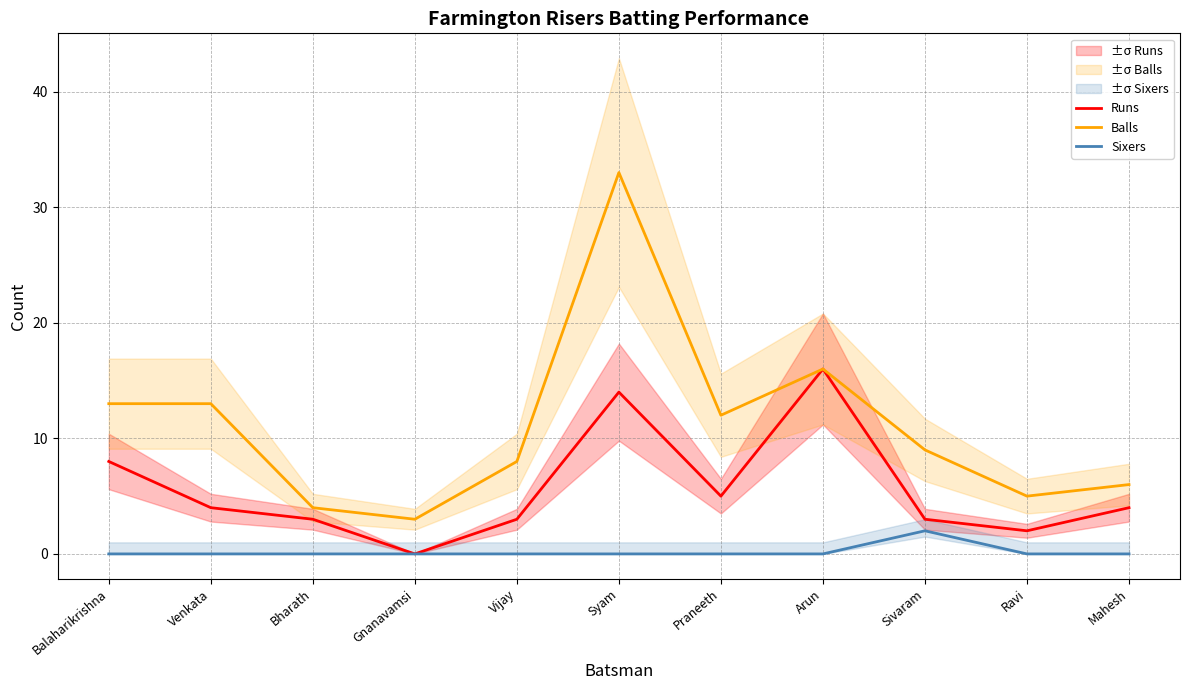

What is the label of the 3rd point from the left?

Bharath